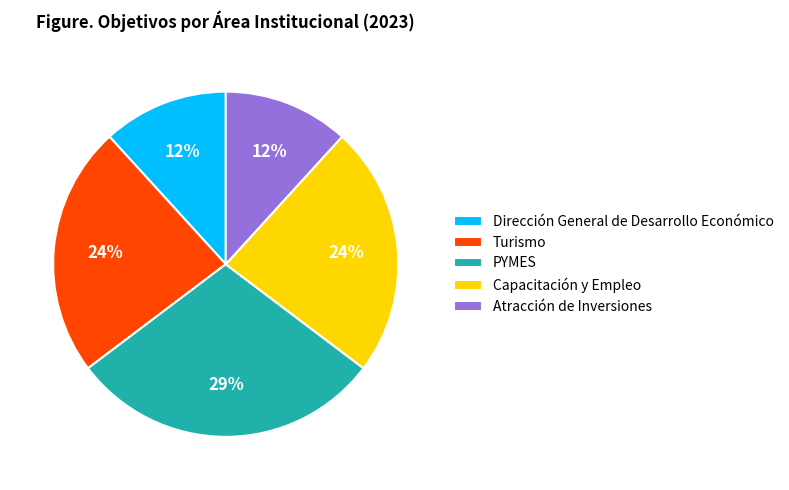

Do PYMES and Dirección General de Desarrollo Económico together represent more than half of the pie?

No